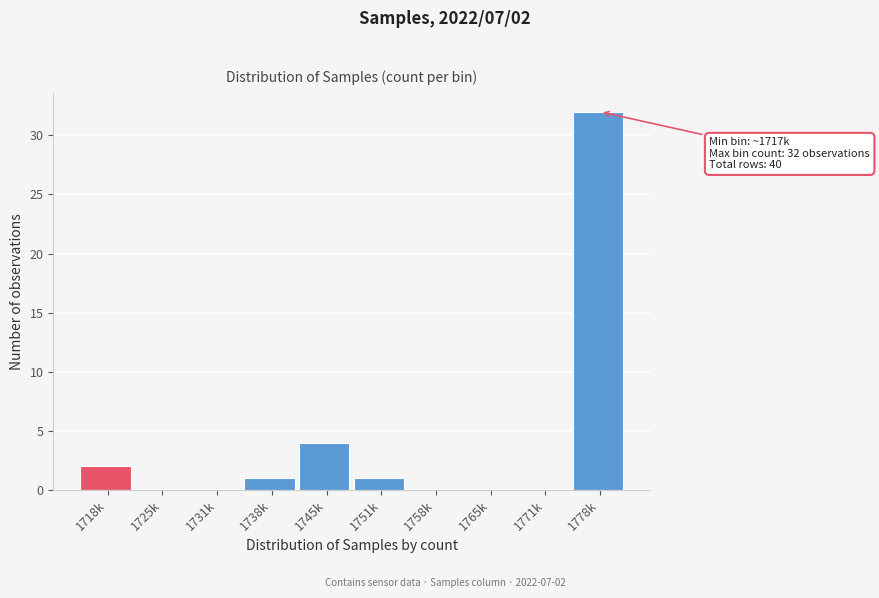

Reading left to right, list all the values displayed in this chart.

1718k=2	1725k=0	1731k=0	1738k=1	1745k=4	1751k=1	1758k=0	1765k=0	1771k=0	1778k=32